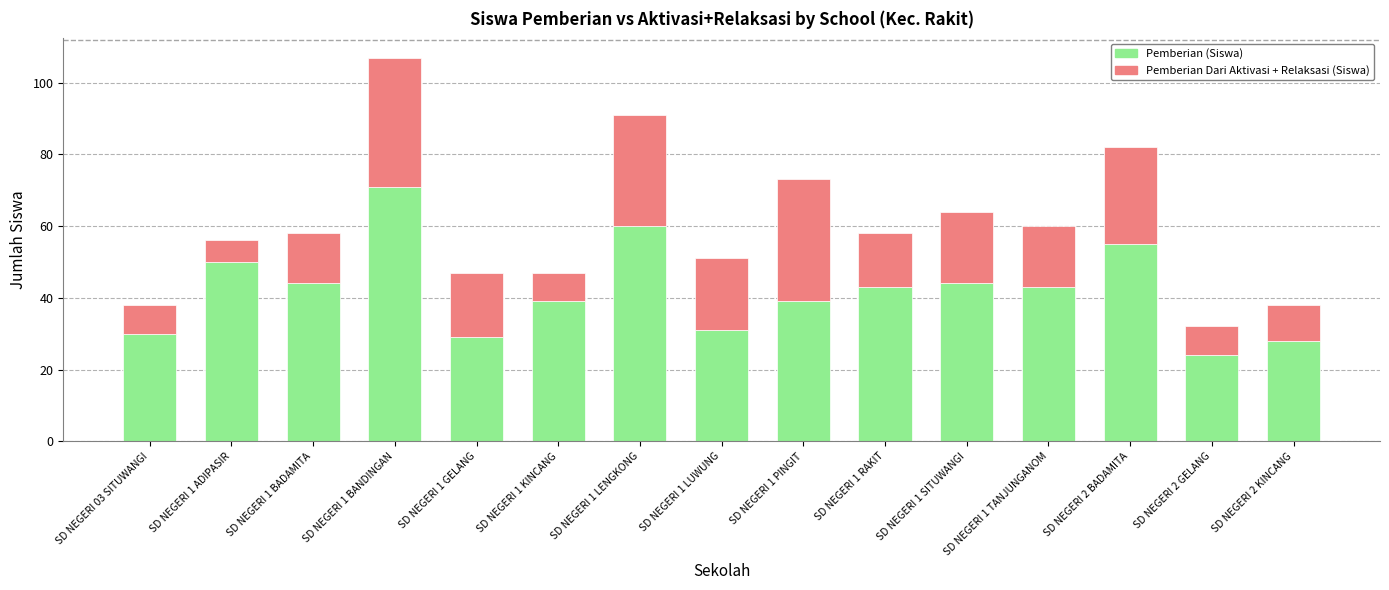

What is the highest value of the Pemberian (Siswa) series?

71